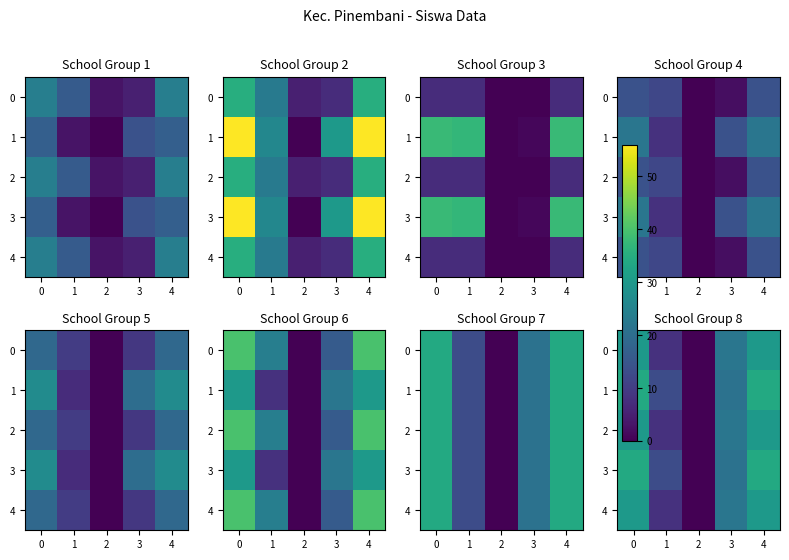

What is the spread (max minus min) of values at 4?

4